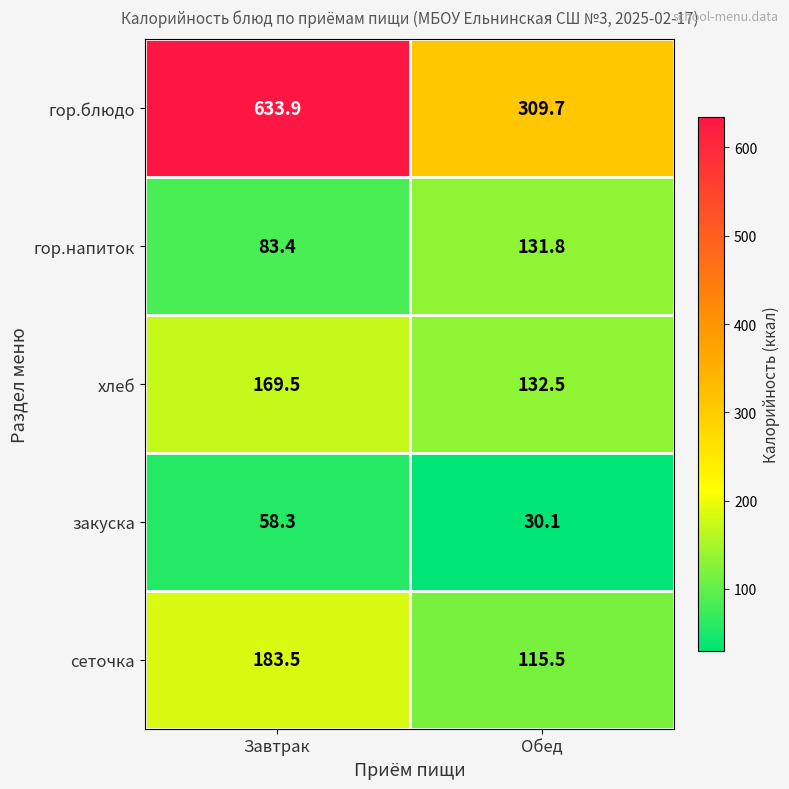

What is the spread (max minus min) of values at Завтрак?

575.6